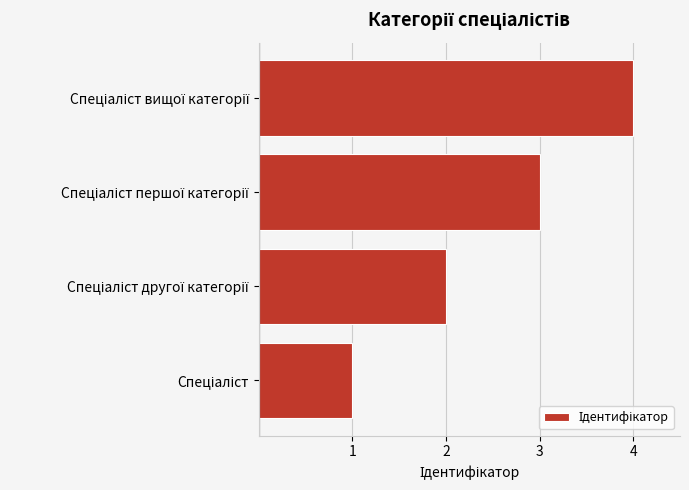

What is the difference between the maximum and minimum values?

3